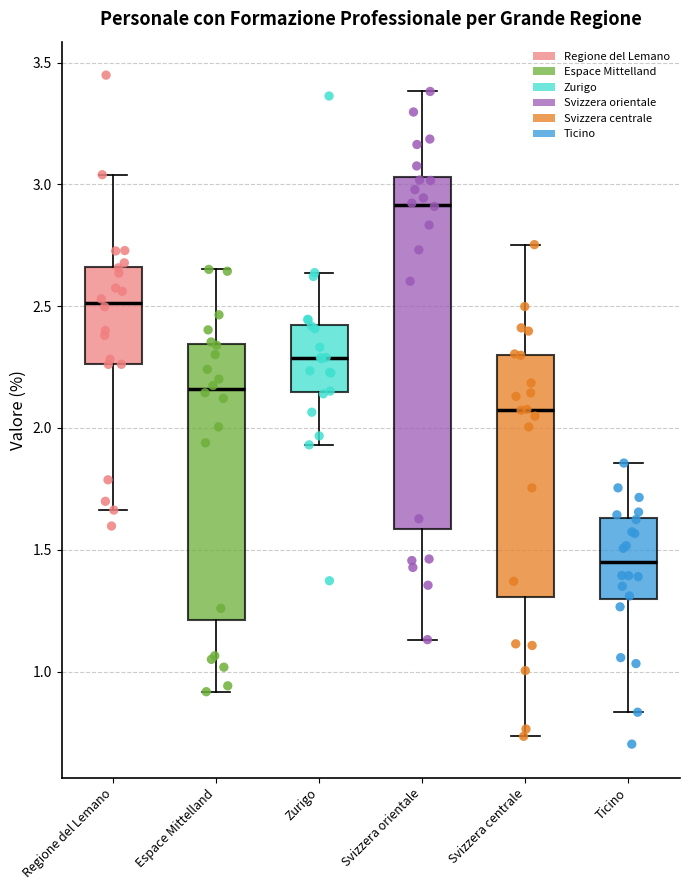

Reading left to right, read every box against the y-axis: the position of its median line, the range the box covers, and the ends of its whiskers. The values are not printed on the chart, so give them approximately, as read against the axis.

Regione del Lemano: median 2.50, box 2.25 to 2.65, whiskers 1.65 to 3.05
Espace Mittelland: median 2.15, box 1.20 to 2.35, whiskers 0.90 to 2.65
Zurigo: median 2.30, box 2.15 to 2.40, whiskers 1.95 to 2.65
Svizzera orientale: median 2.90, box 1.60 to 3.05, whiskers 1.15 to 3.40
Svizzera centrale: median 2.05, box 1.30 to 2.30, whiskers 0.75 to 2.75
Ticino: median 1.45, box 1.30 to 1.65, whiskers 0.85 to 1.85